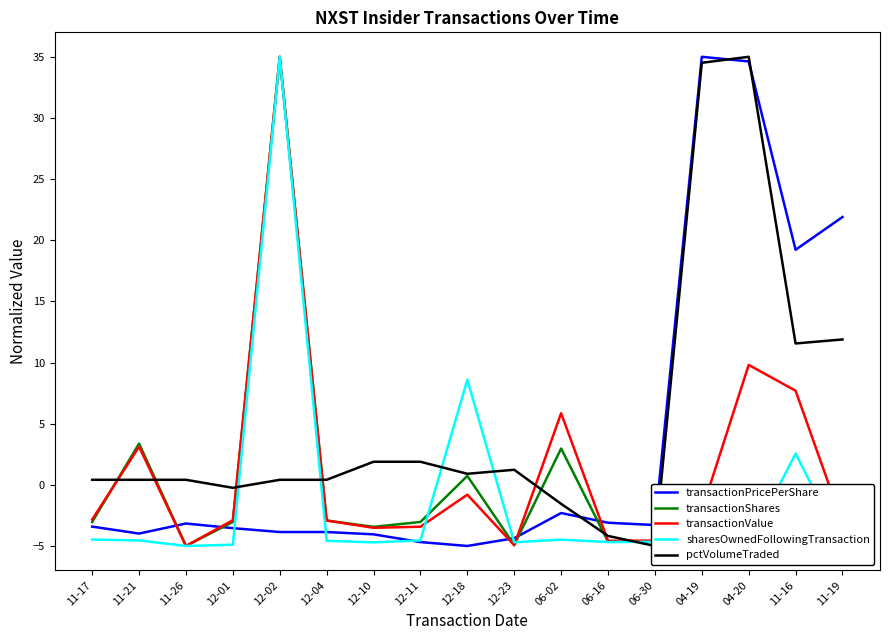

What is the total value across all series at 04-19?

57.7